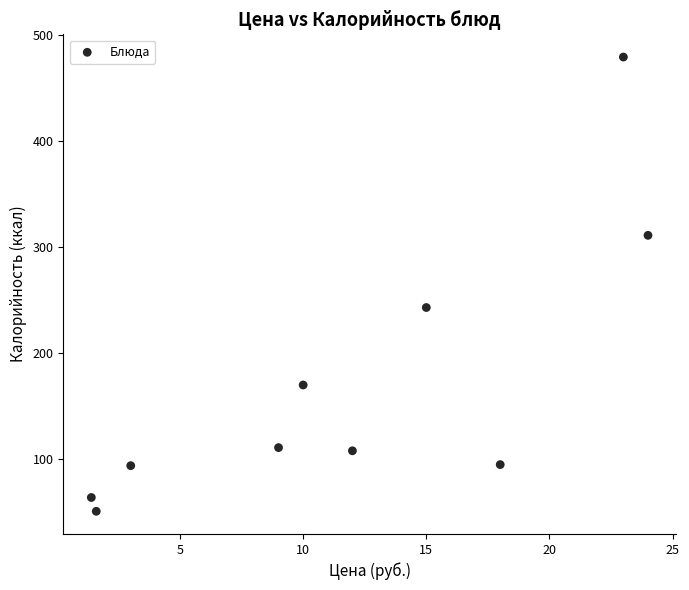

What Y value in the scatter plot is closest to 265?

243